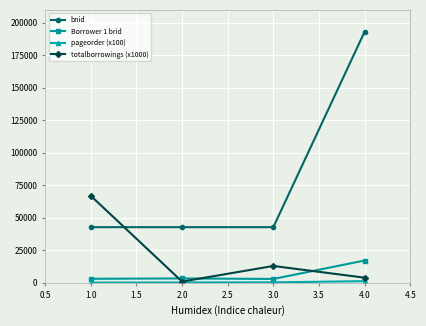

What is the maximum value shown in the chart?

193194